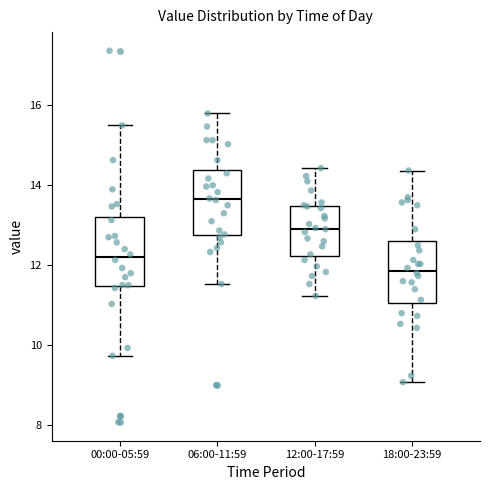

Reading left to right, transcribe this box plot: for each box, give where its median line is, the range the box spans, and where its two whiskers end, as read against the y-axis. The values are not printed on the chart, so give them approximately, as read against the axis.

00:00-05:59: median 12.2, box 11.4 to 13.2, whiskers 9.8 to 15.6
06:00-11:59: median 13.6, box 12.8 to 14.4, whiskers 11.6 to 15.8
12:00-17:59: median 13.0, box 12.2 to 13.4, whiskers 11.2 to 14.4
18:00-23:59: median 11.8, box 11.0 to 12.6, whiskers 9.0 to 14.4